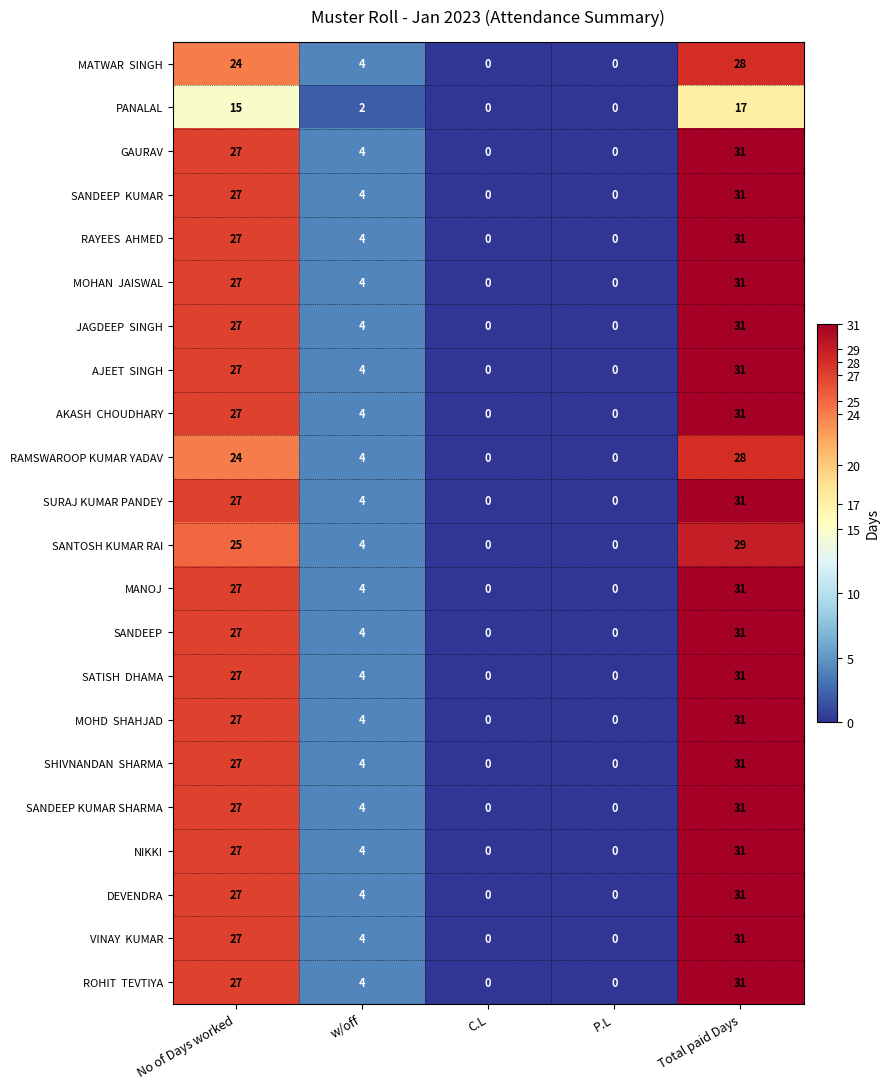

What is the total value across all series at w/off?

86